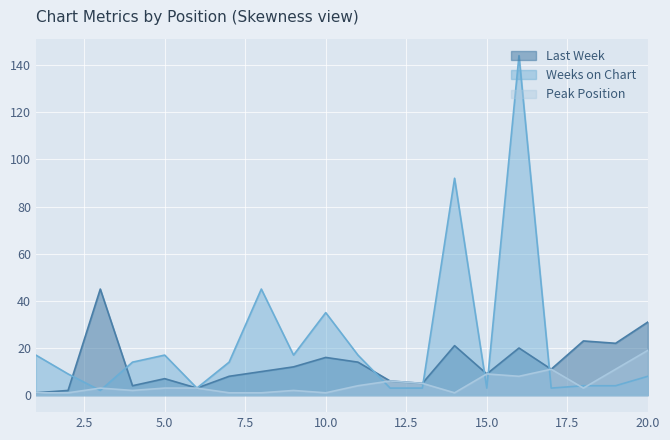

At which category is the sum across all series the highest?

16